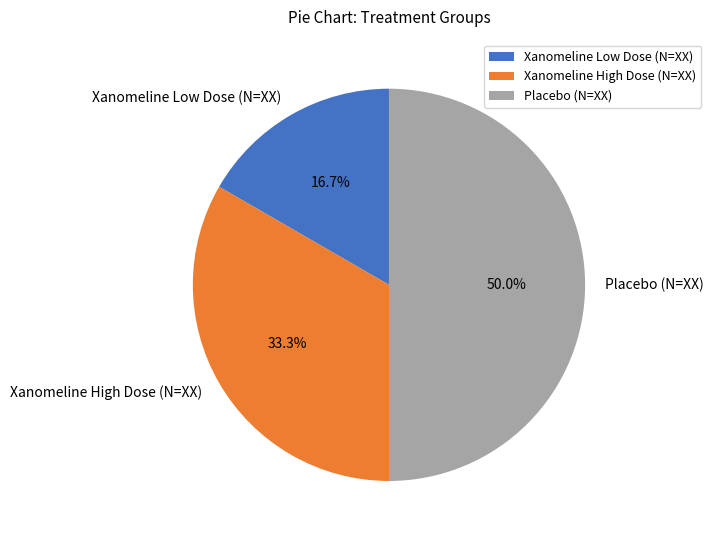

To the nearest percent, what portion does Xanomeline High Dose (N=XX) represent?

33%